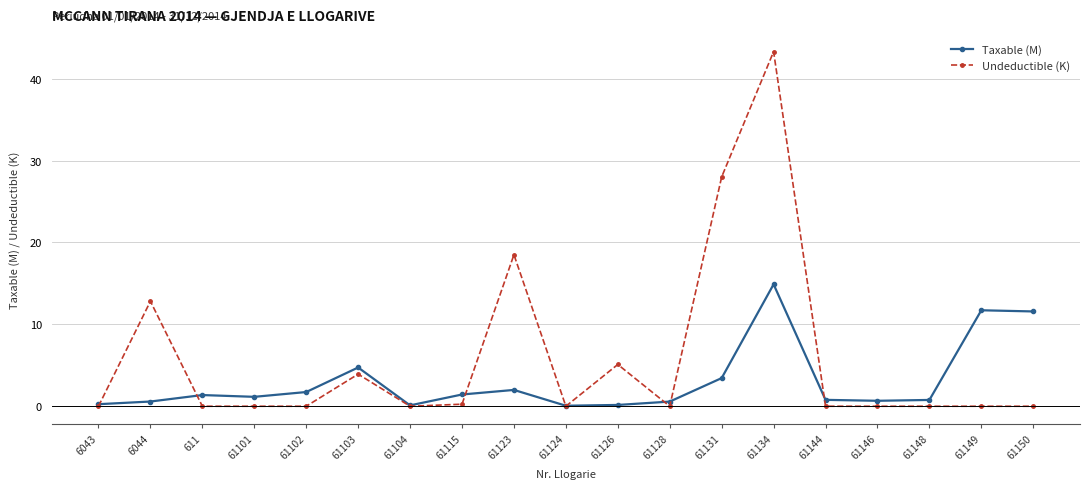

What is the average value of the Undeductible (K) series?

5.9